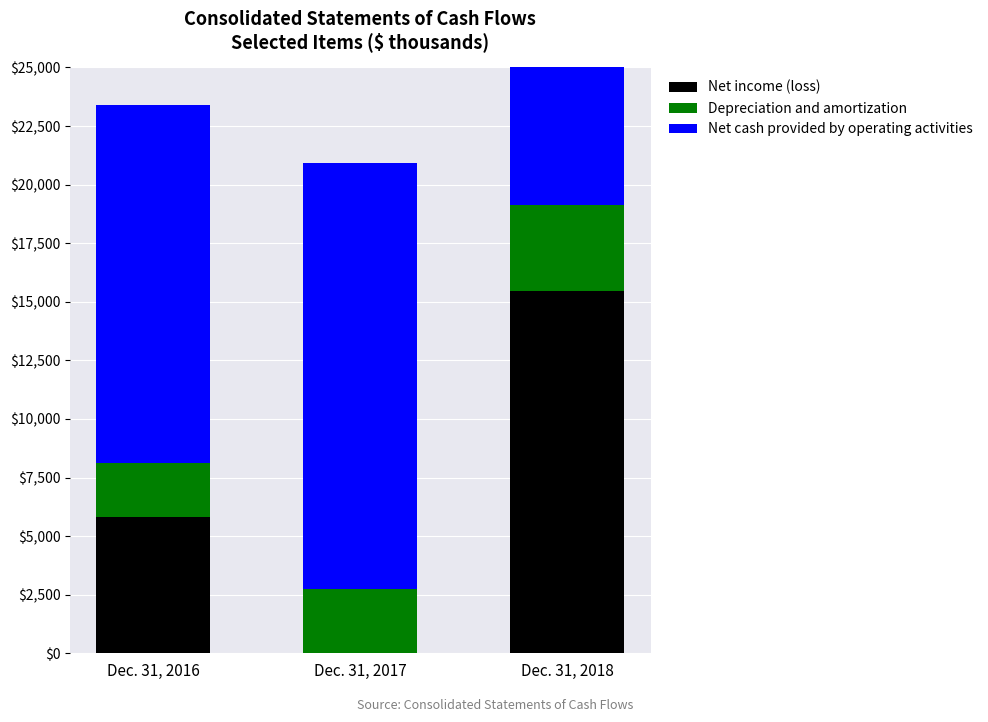

Which series changed the most between Dec. 31, 2016 and Dec. 31, 2018?

Net income (loss)